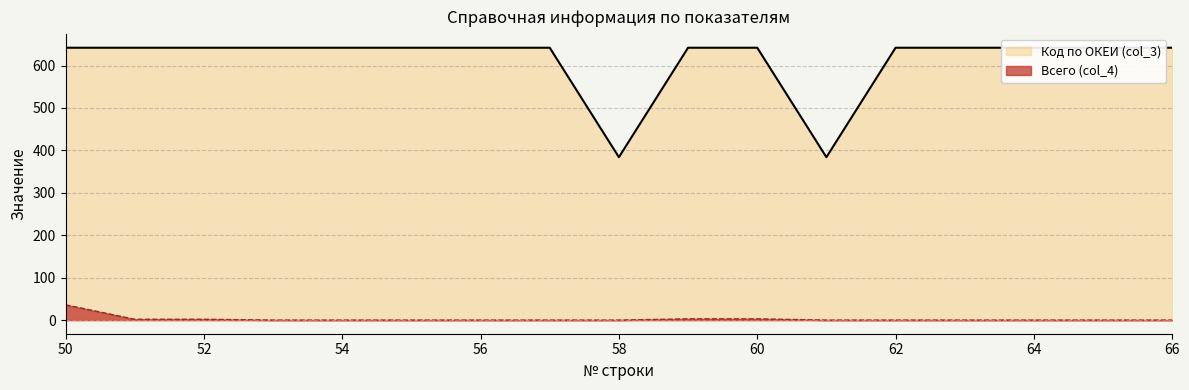

Between 63 and 61, which is larger?

63